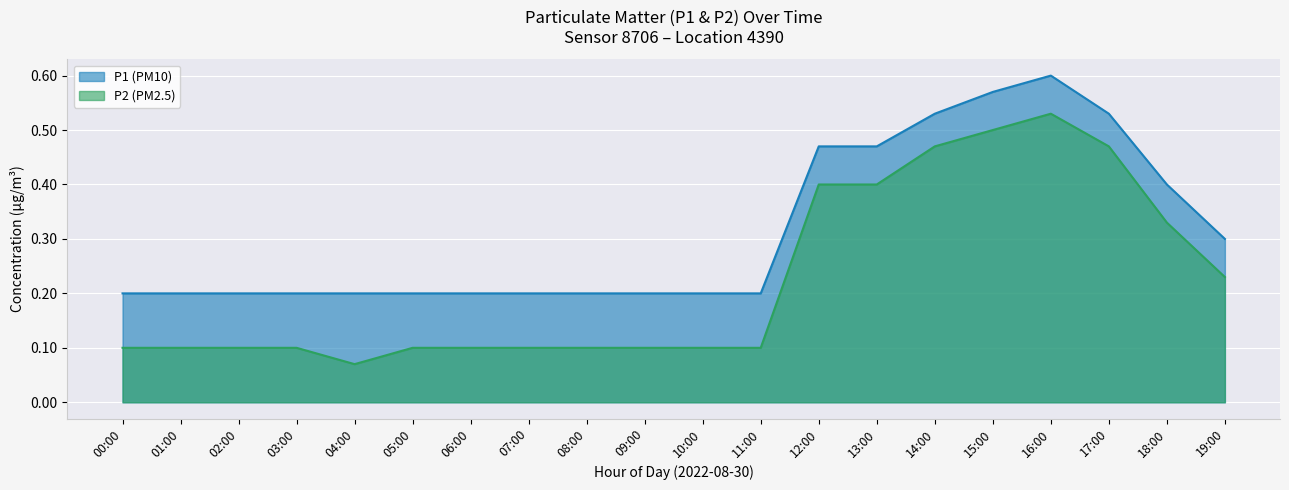

Is it true that P1 equals 0.3 at 09:00?

False